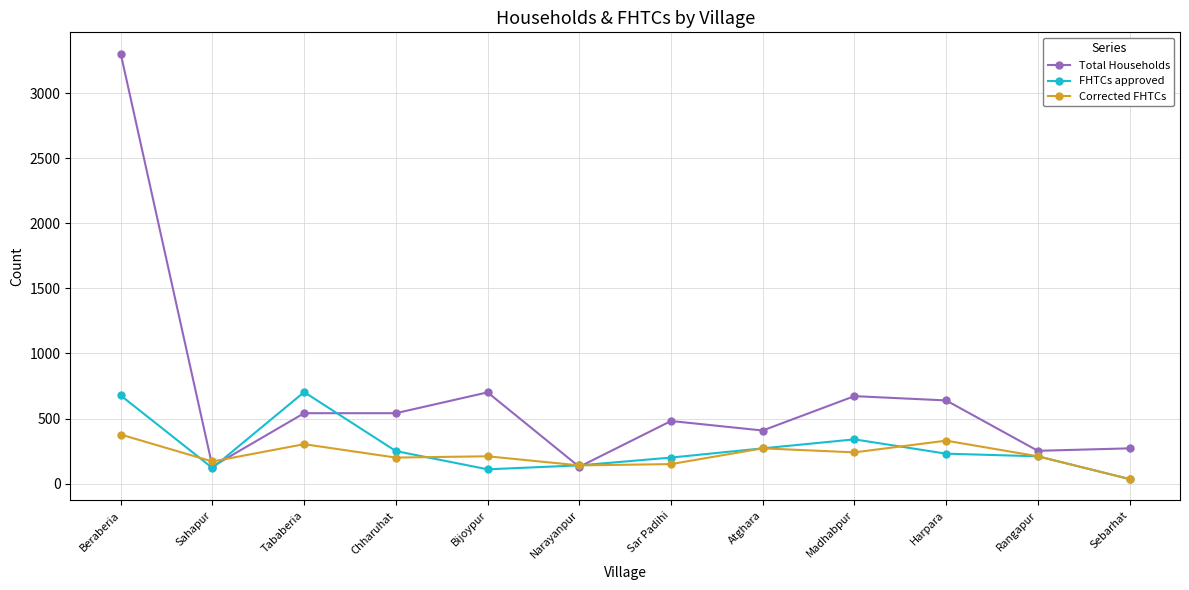

Does the chart have visible grid lines?

Yes